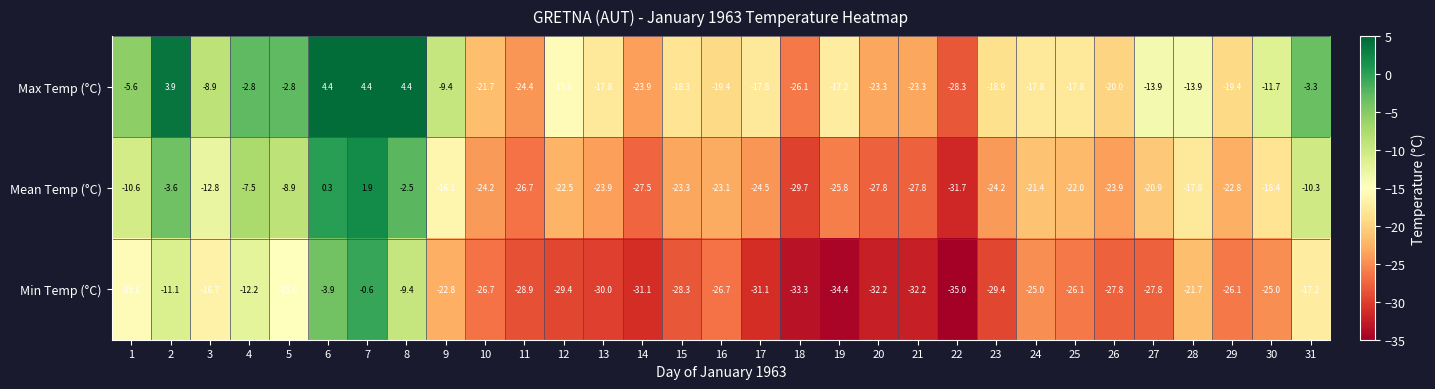

Which series has the largest range (max minus min)?

Min Temp (°C)